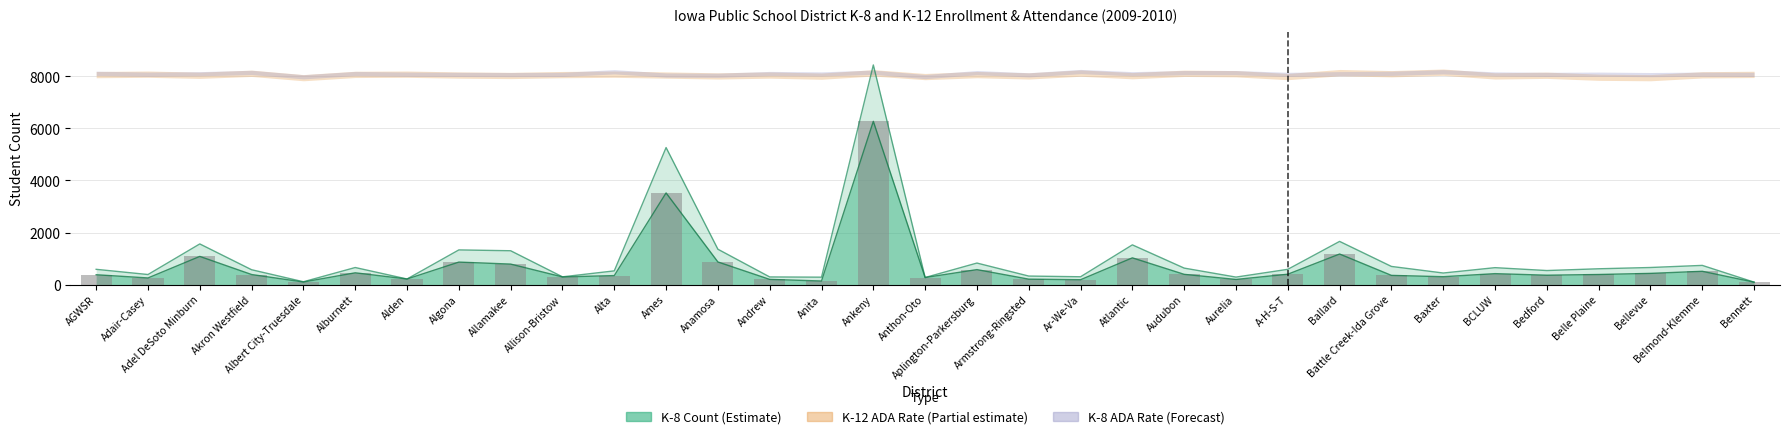

Which has a higher value, Alta or Atlantic?

Atlantic